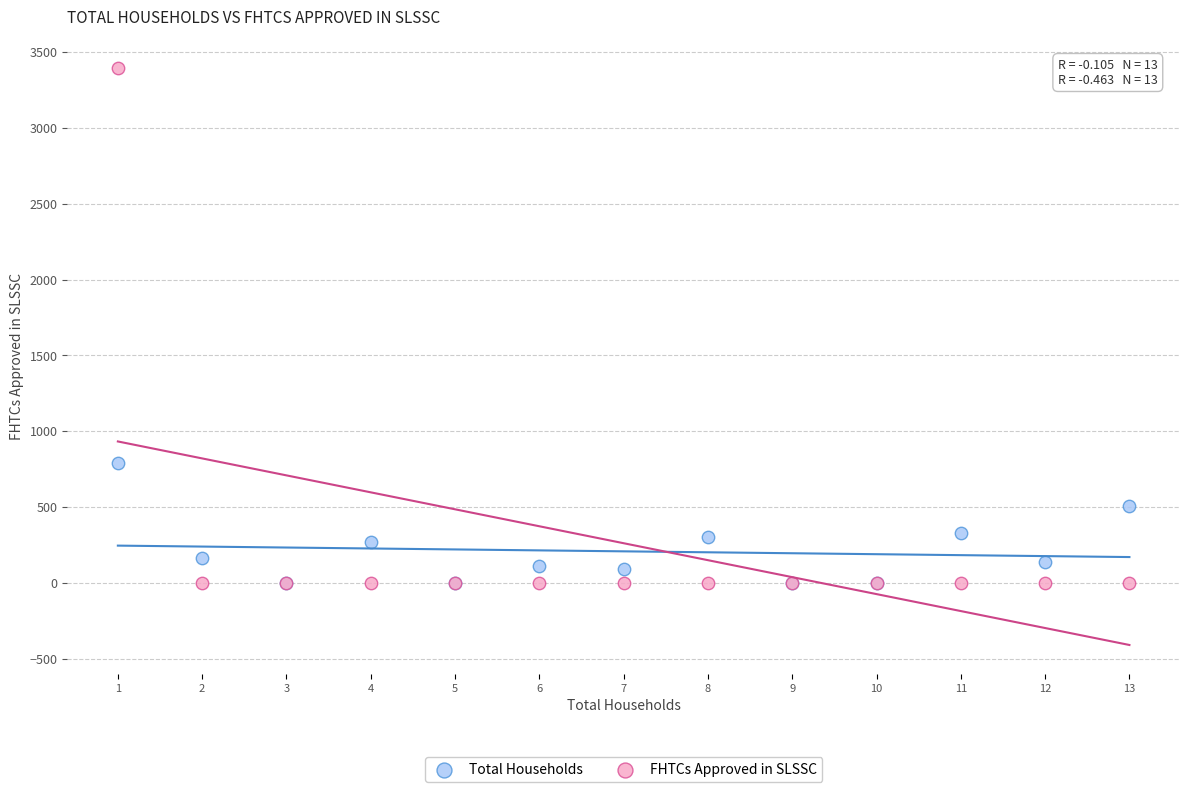

Which series has the widest spread of Y values?

FHTCs Approved in SLSSC